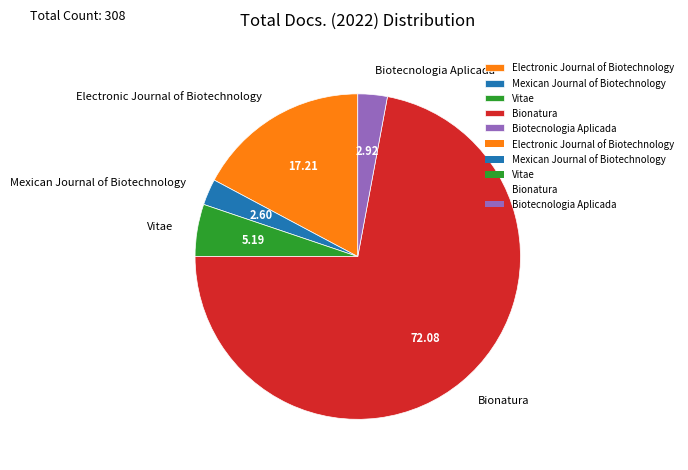

Which slice is the largest?

Bionatura